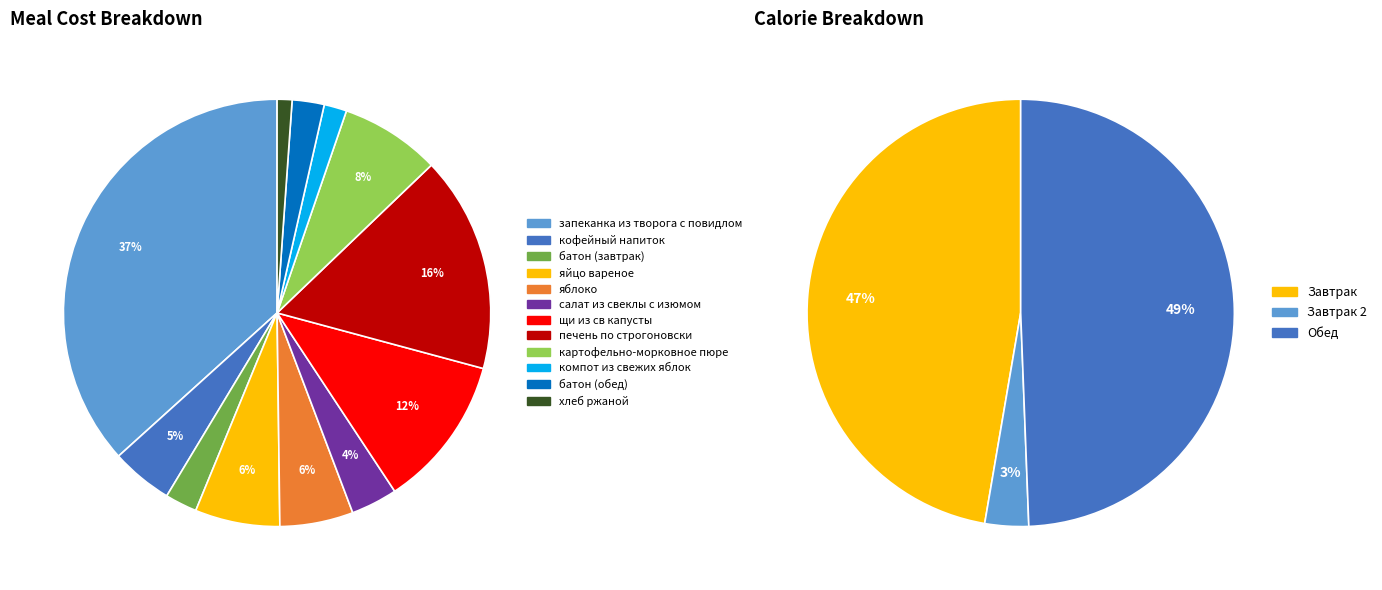

Rank the categories by value from lowest to highest.

хлеб ржаной, компот из свежих яблок, батон (завтрак), батон (обед), салат из свеклы с изюмом, кофейный напиток, яблоко, яйцо вареное, картофельно-морковное пюре, щи из св капусты, печень по строгоновски, запеканка из творога с повидлом